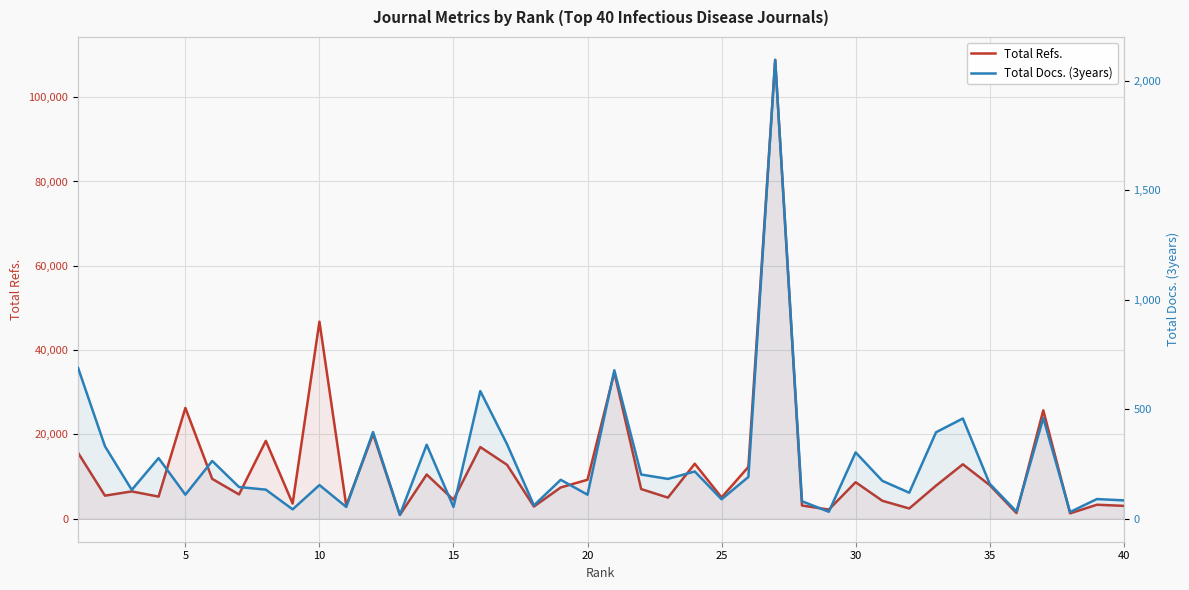

Read the Total Docs. (3years) value at 10, to the nearest 100.

100